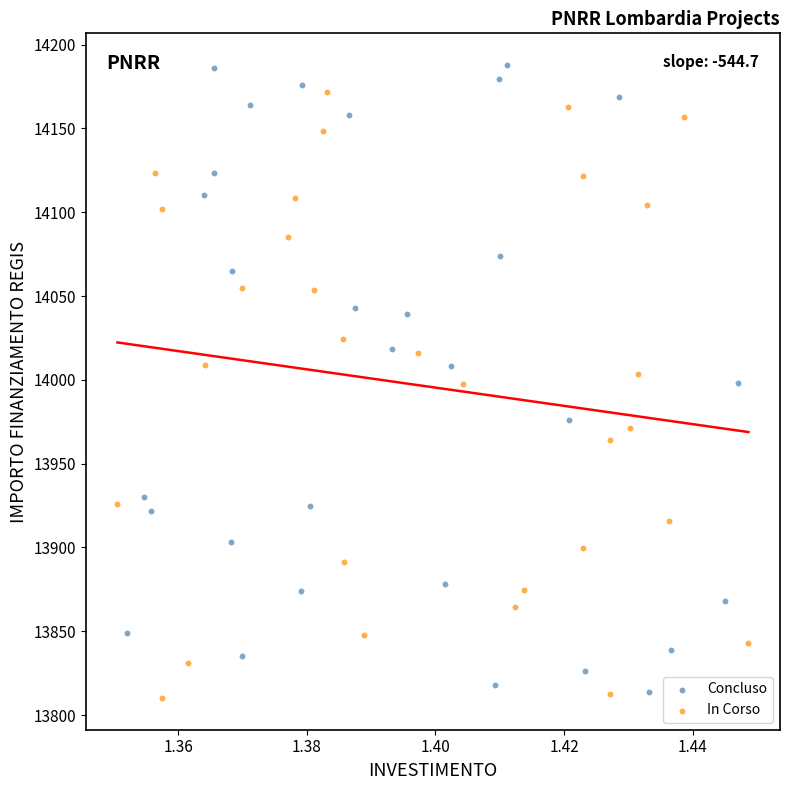

Which series has the largest Y range (max minus min)?

Concluso